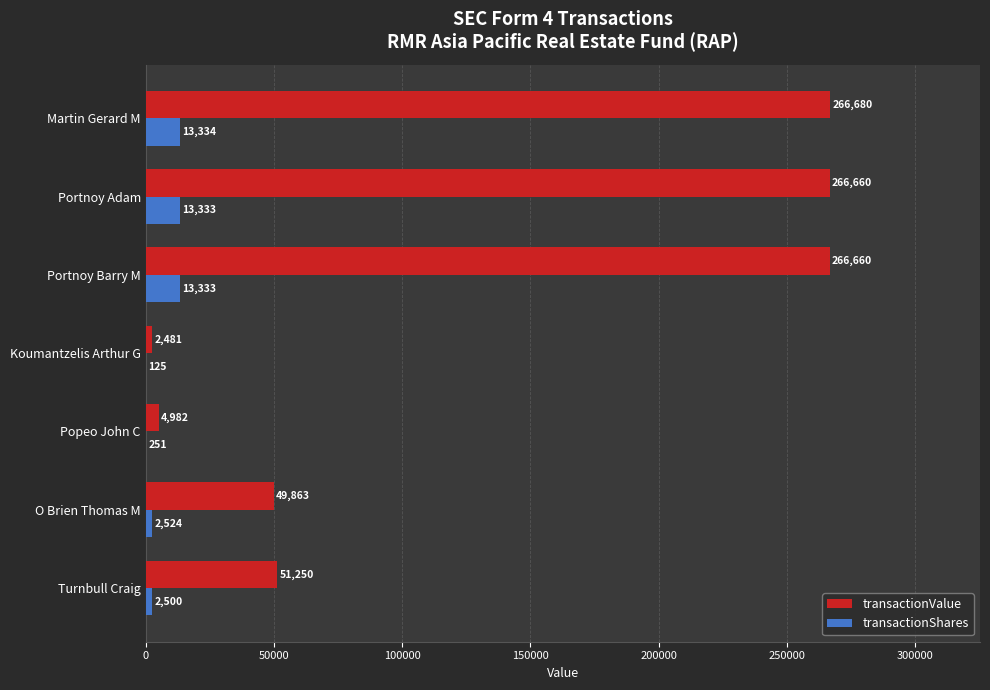

At which label does transactionValue reach its peak?

Martin Gerard M